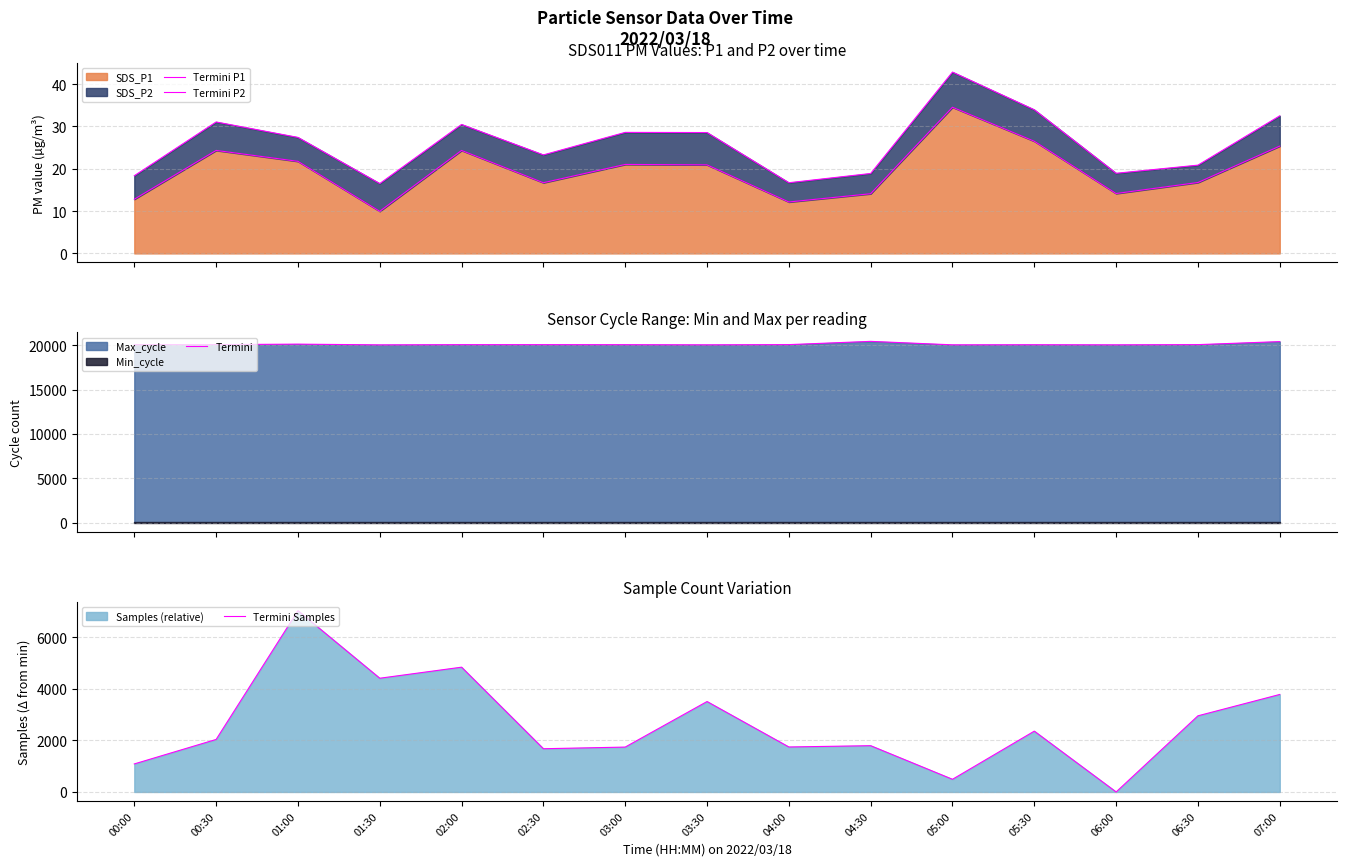

Where does the Termini Samples series first go above 2036?

01:00